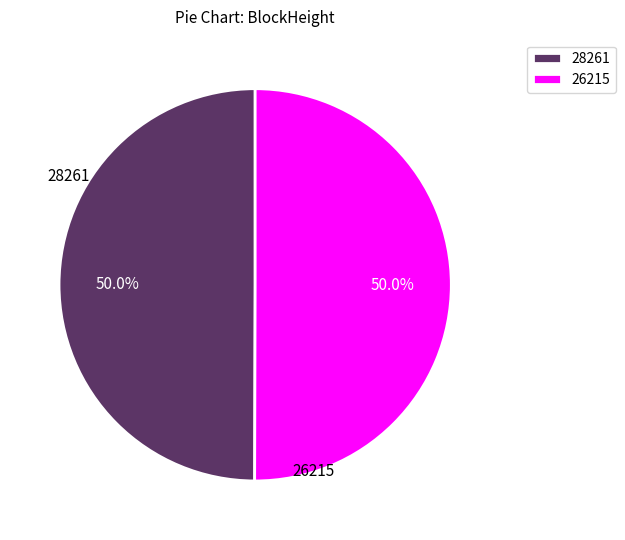

What is the ratio of the value at 26215 to the value at 28261?

1.0